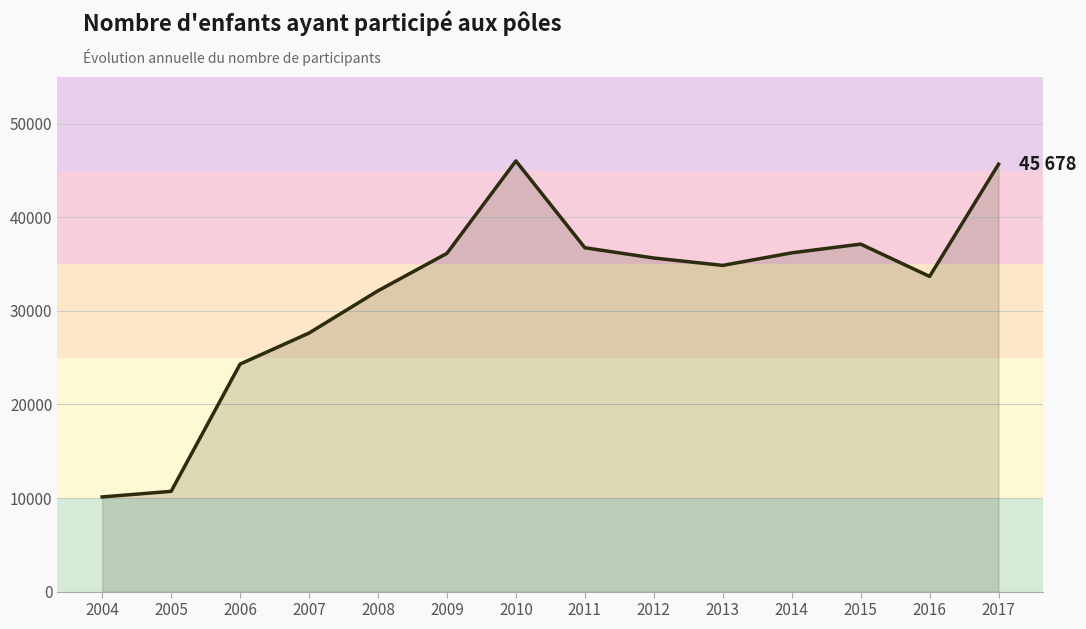

What is the difference between the values at 2004 and 2015?

27021